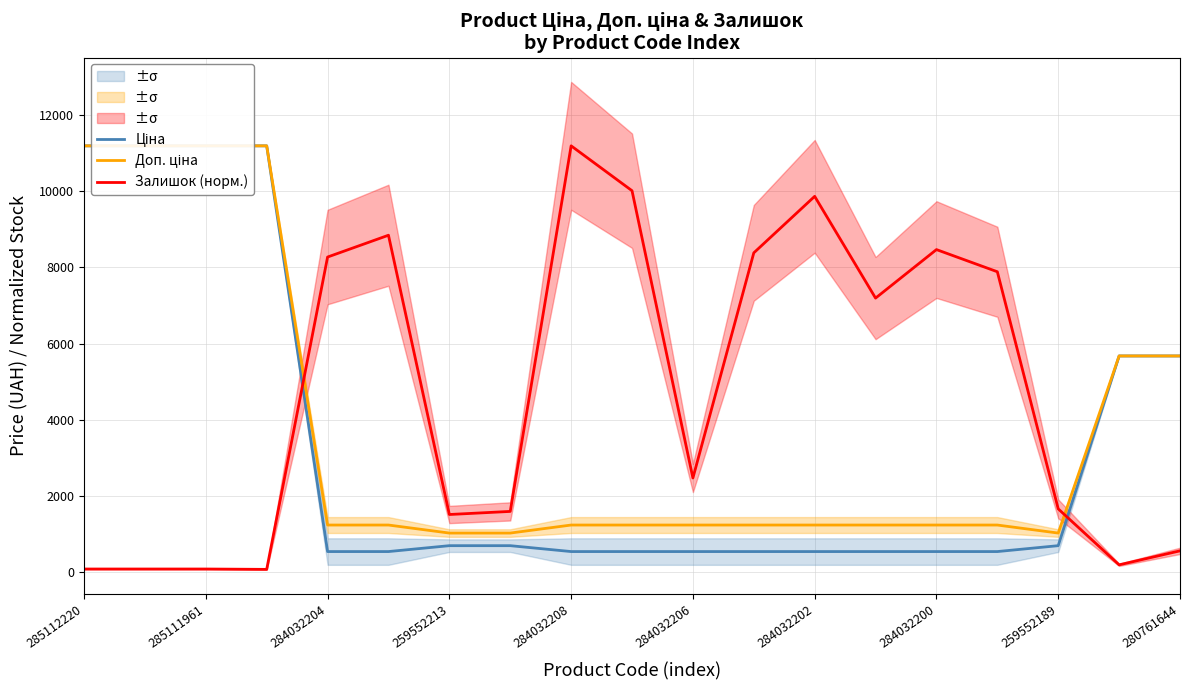

At which category is the sum across all series the highest?

285112220